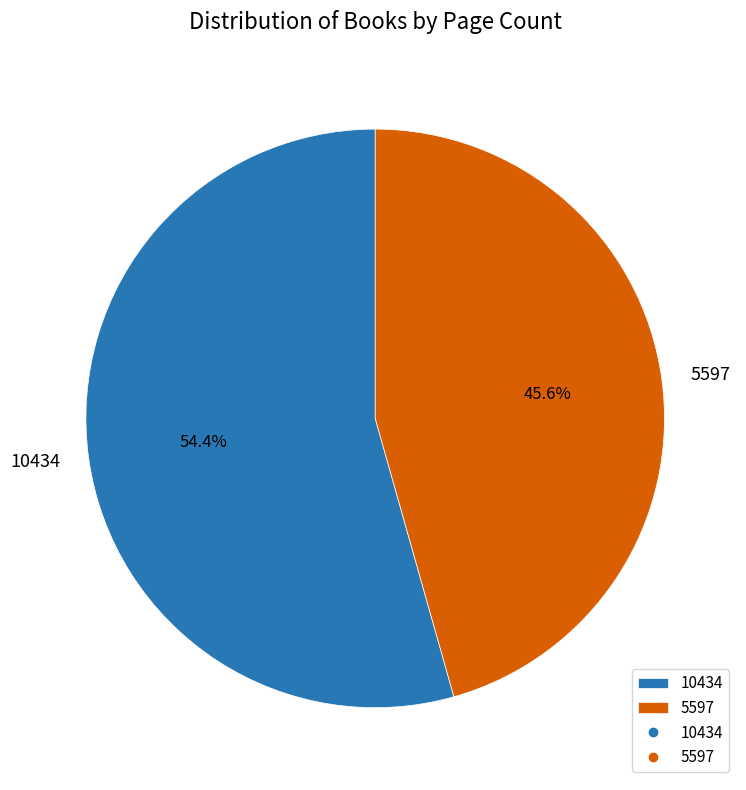

What is the largest slice in the pie chart?

10434